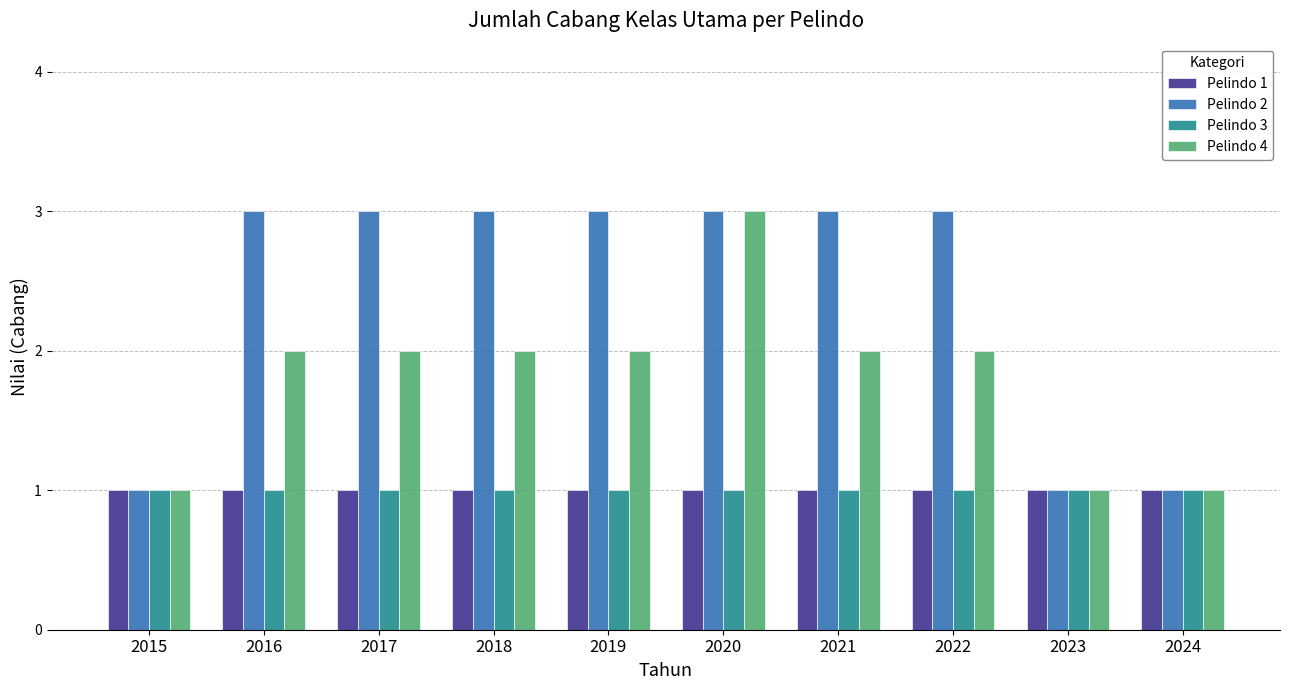

Are the bars grouped side by side (vs. stacked)?

Yes